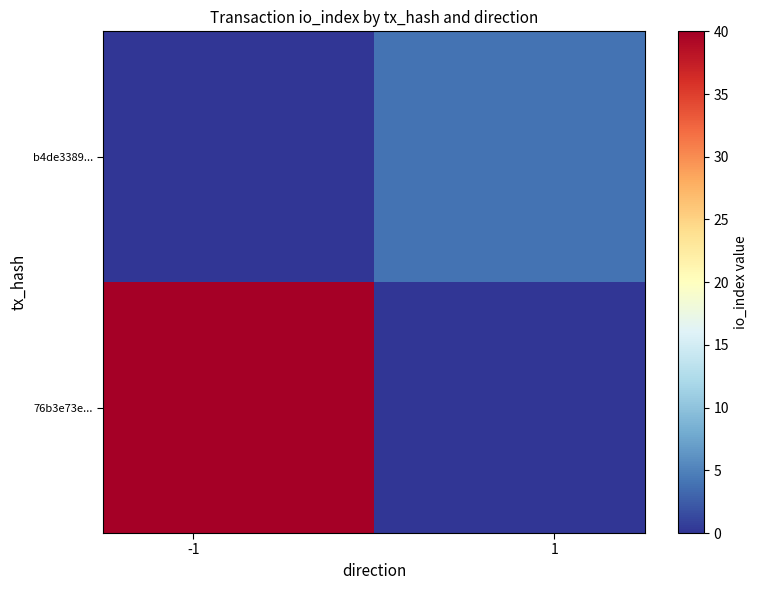

Reading left to right, transcribe all the data shown in this chart.

76b3e73e...: 40	0
b4de3389...: 0	4